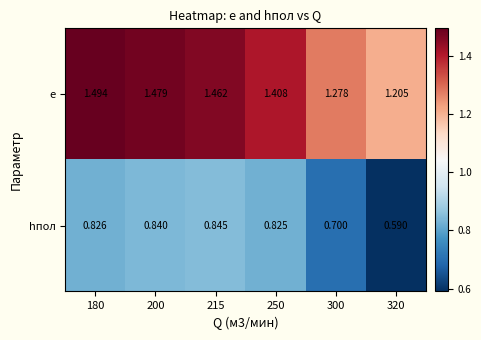

Is the value of hпол at 250 greater than the value of e at 200?

No